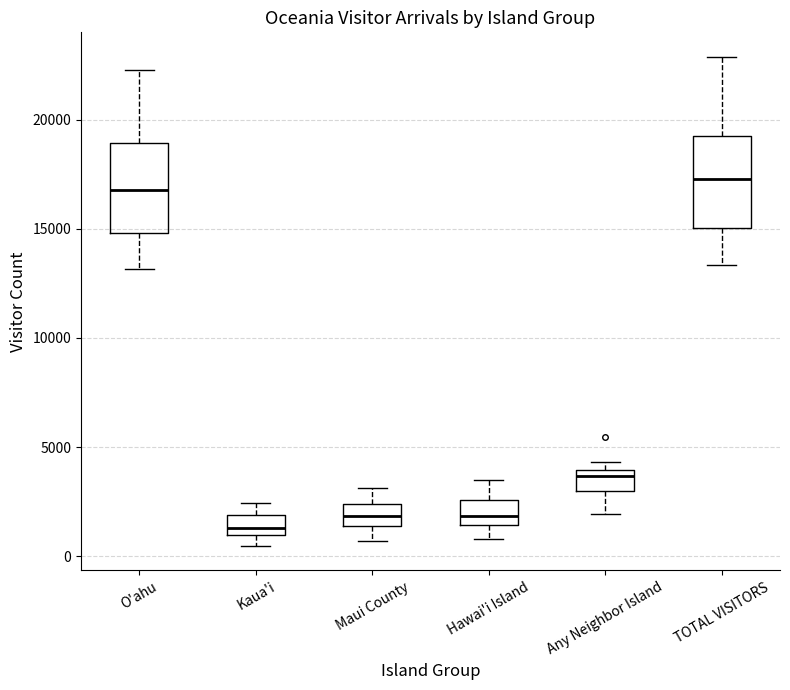

Reading left to right, transcribe this box plot: for each box, give where its median line is, the range the box spans, and where its two whiskers end, as read against the y-axis. The values are not printed on the chart, so give them approximately, as read against the axis.

O'ahu: median 17000, box 15000 to 19000, whiskers 13000 to 22500
Kaua'i: median 1500, box 1000 to 2000, whiskers 500 to 2500
Maui County: median 2000, box 1500 to 2500, whiskers 500 to 3000
Hawai'i Island: median 2000, box 1500 to 2500, whiskers 1000 to 3500
Any Neighbor Island: median 3500, box 3000 to 4000, whiskers 2000 to 4500
TOTAL VISITORS: median 17500, box 15000 to 19000, whiskers 13500 to 23000